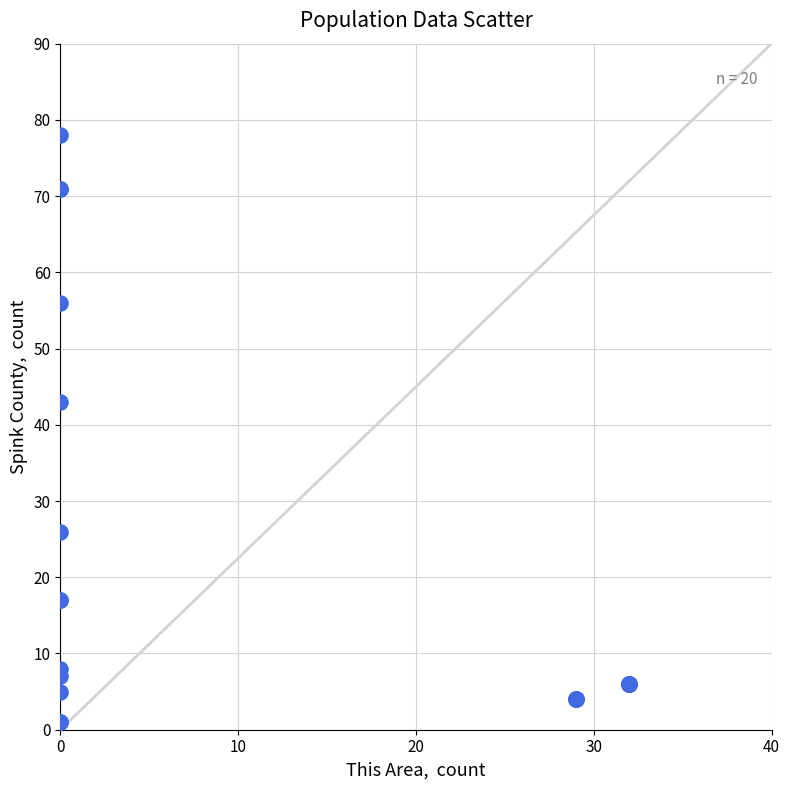

What Y value in the scatter plot is closest to 39?

43